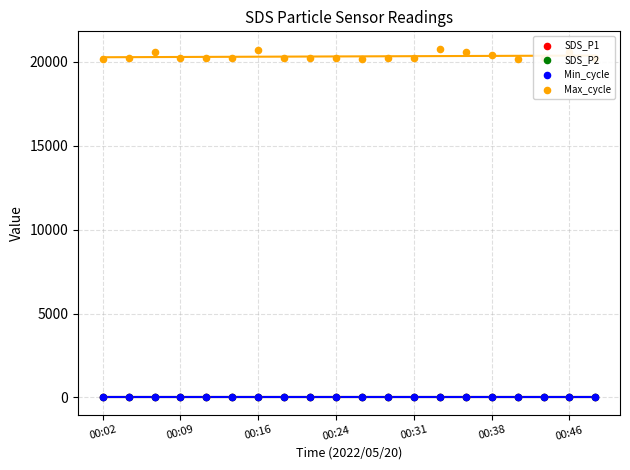

Is the value of Min_cycle at 00:16 greater than the value of SDS_P1 at 17?

Yes